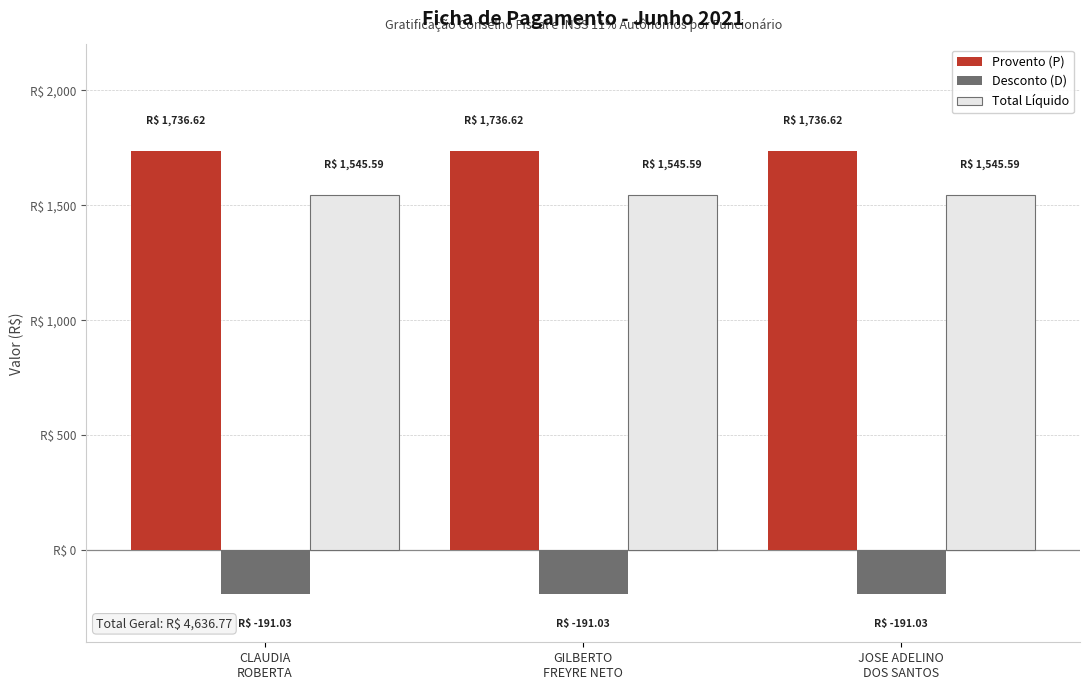

What position from the left is GILBERTO
FREYRE NETO?

2